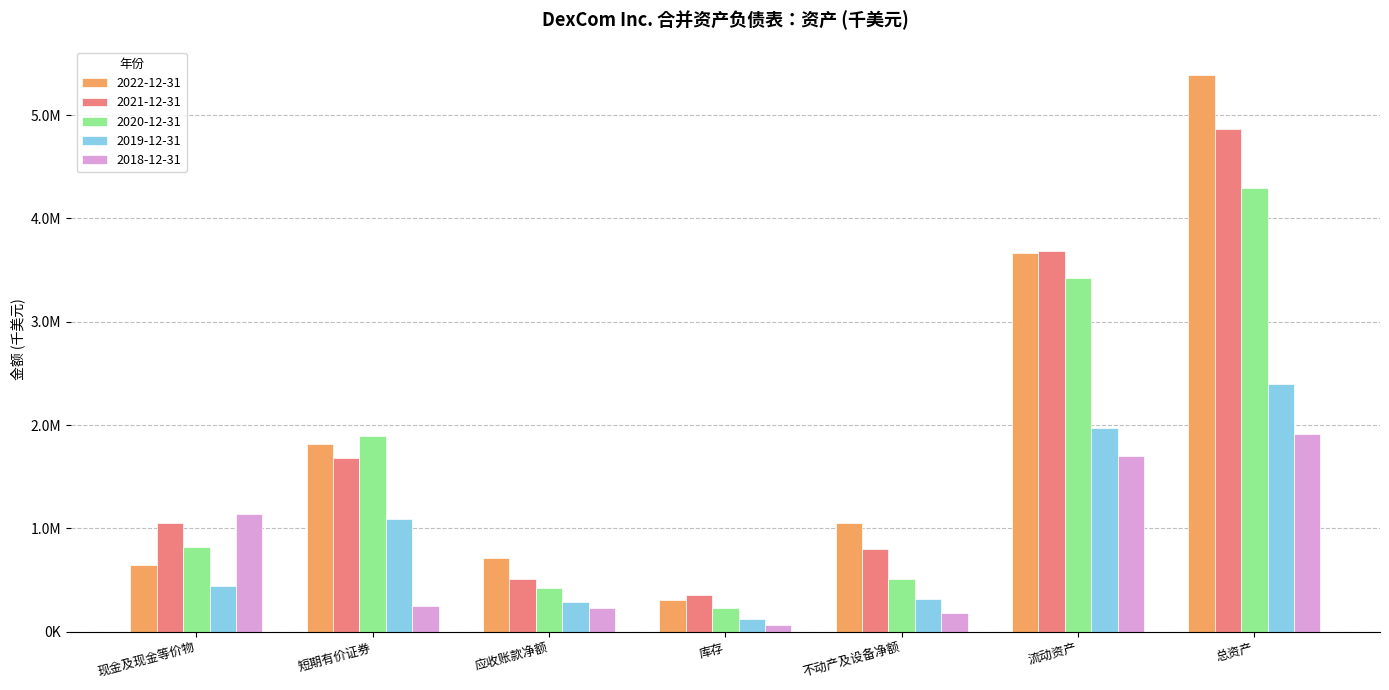

What value does the 2021-12-31 series have at 现金及现金等价物?

1052600